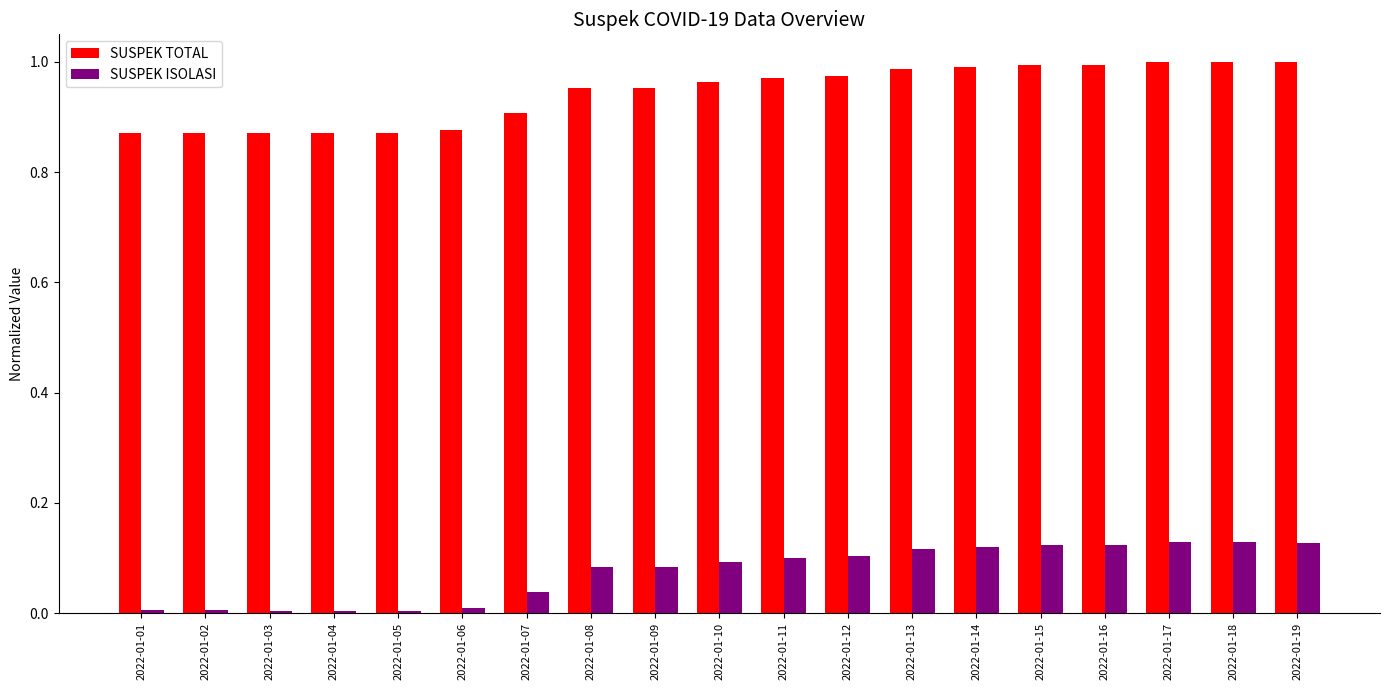

What is the total value across all series at 2022-01-18?

1.1